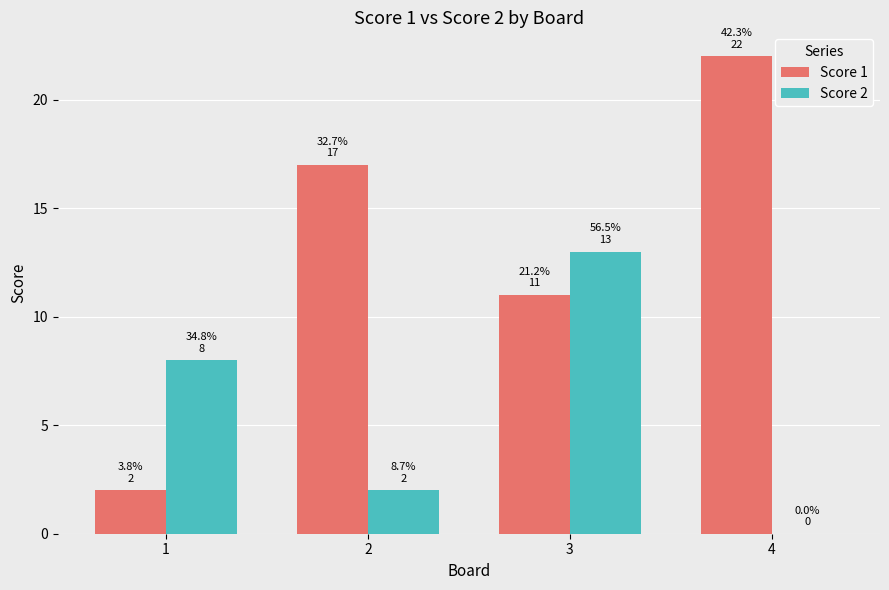

True or false: Score 1 has a value of 11 at 2.

False